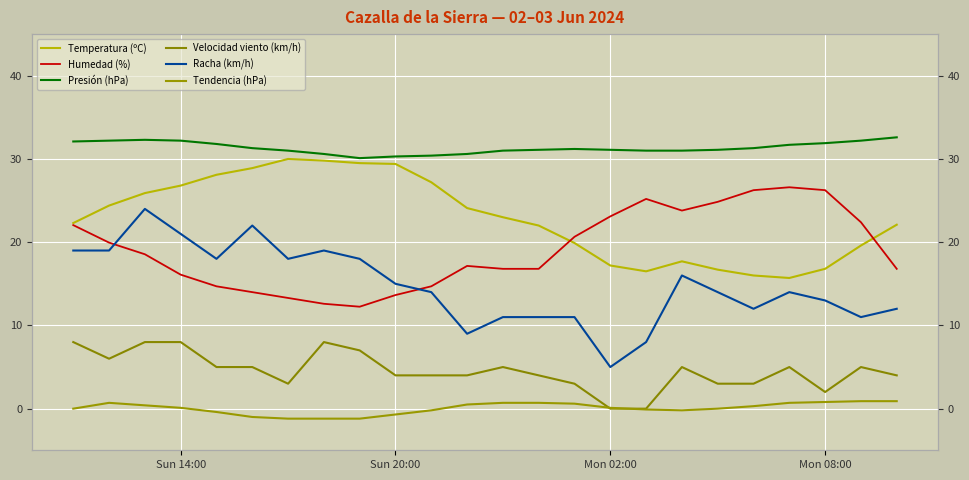

List the series in order of their peak value, lowest first.

Tendencia (hPa), Velocidad viento (km/h), Racha (km/h), Humedad (%), Temperatura (ºC), Presión (hPa)